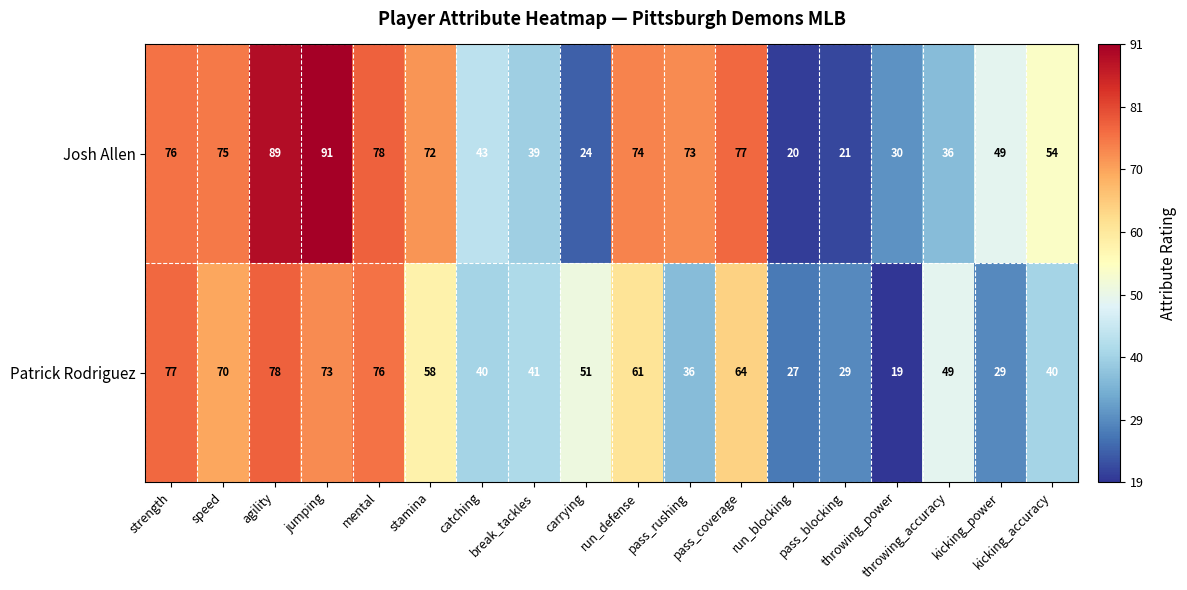

List the series in order of their overall mean, highest first.

Josh Allen, Patrick Rodriguez